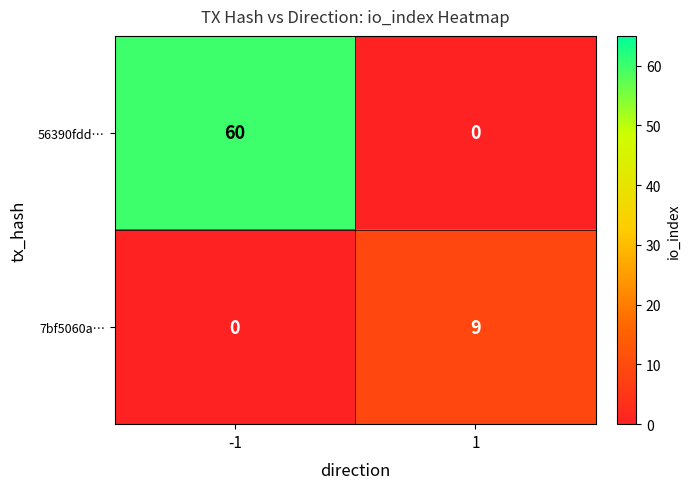

What is the total value across all series at -1?

60